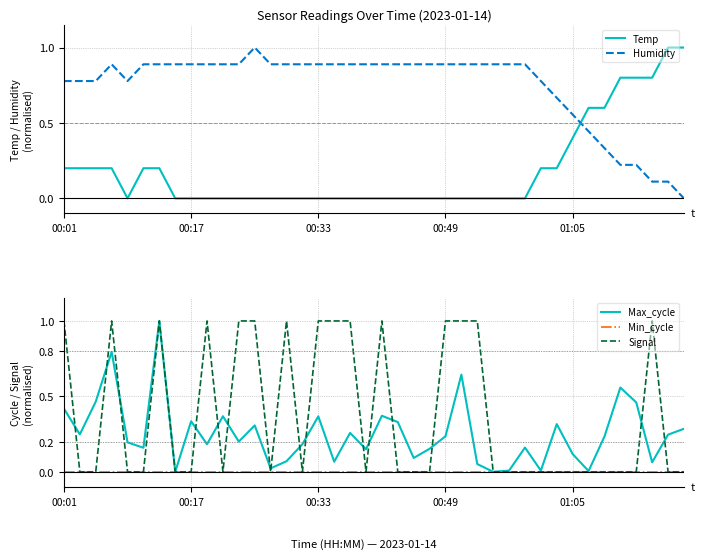

The value of Signal at 01:05 is -0.6. True or false?

False